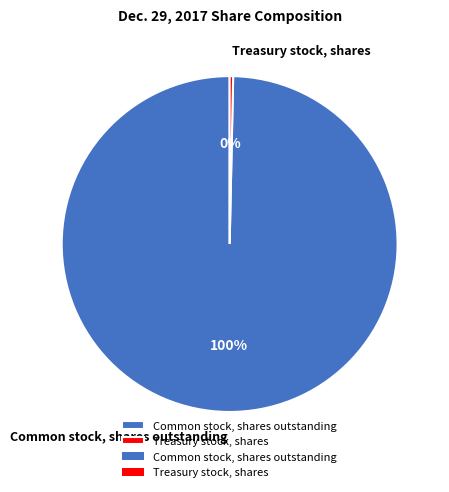

Is it true that Treasury stock, shares is 0% of the pie?

True